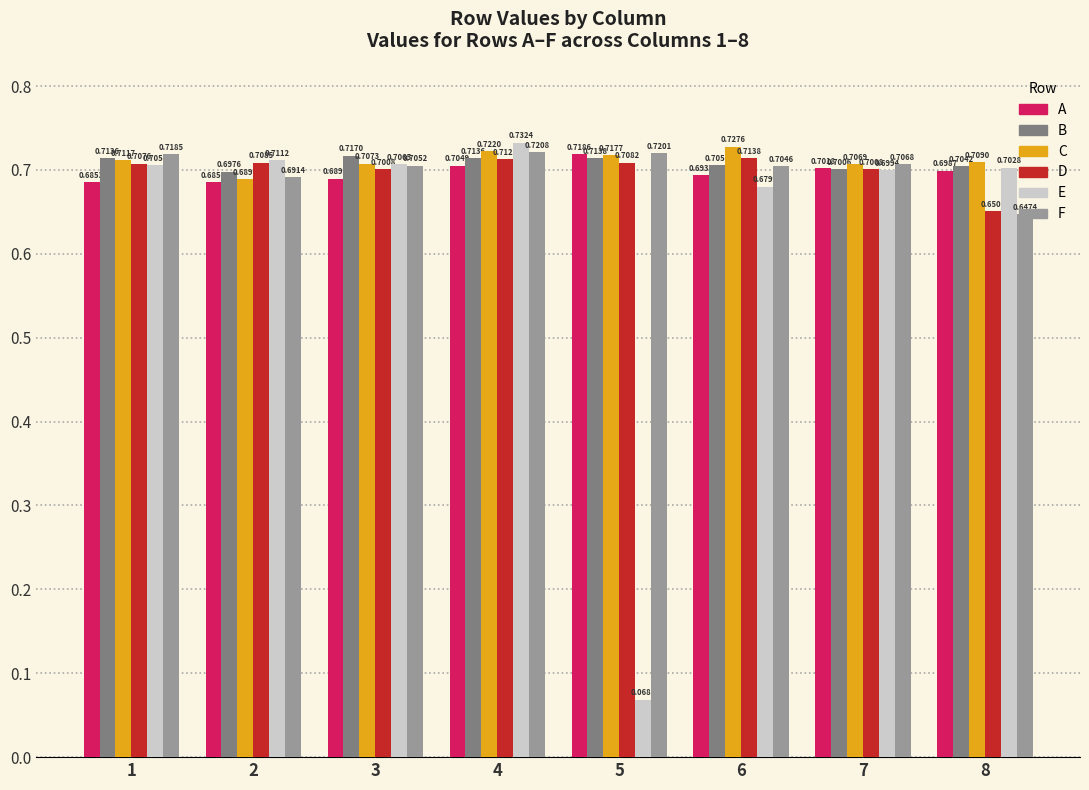

True or false: B has a value of 1.1 at 6.

False